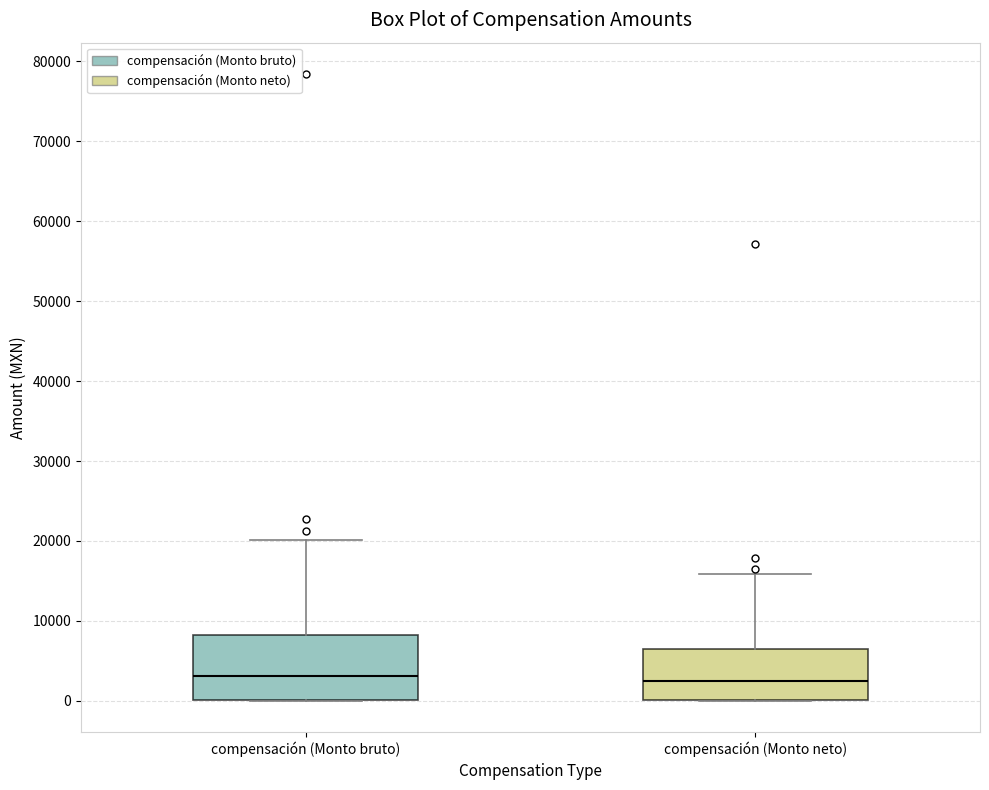

Reading left to right, transcribe this box plot: for each box, give where its median line is, the range the box spans, and where its two whiskers end, as read against the y-axis. The values are not printed on the chart, so give them approximately, as read against the axis.

compensación (Monto bruto): median 3000, box 0 to 8000, whiskers 0 to 20000
compensación (Monto neto): median 3000, box 0 to 6000, whiskers 0 to 16000